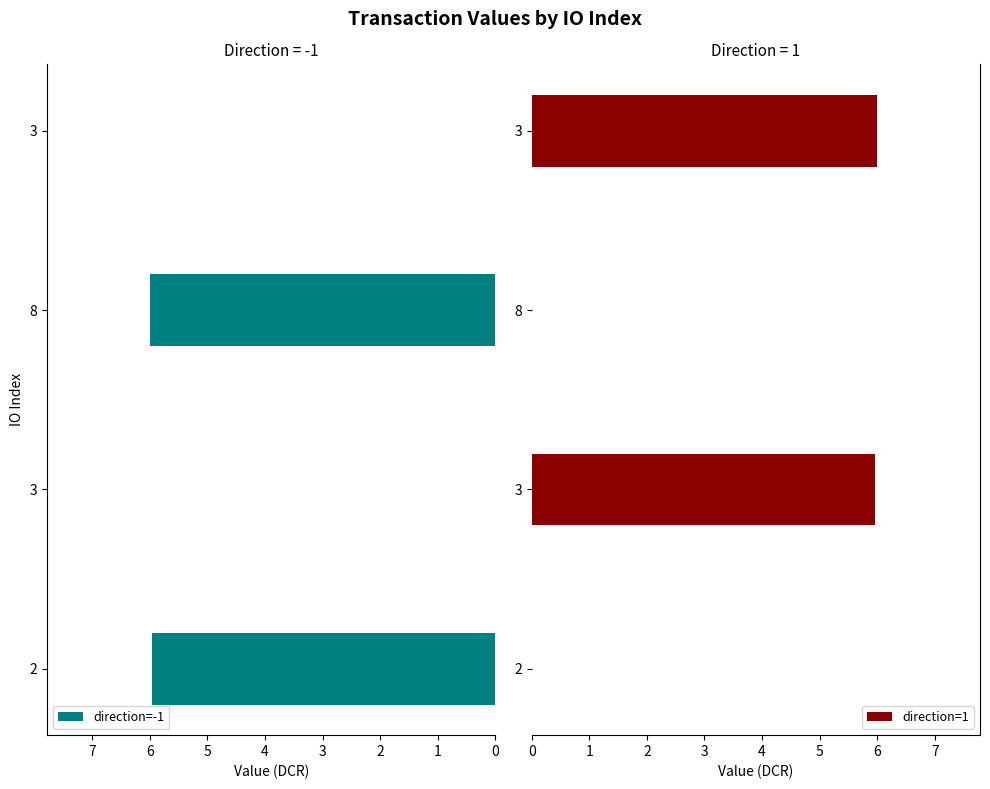

Reading left to right, list all the values displayed in this chart.

direction=-1: 6.0	0.0	6.0	0.0
direction=1: 0.0	6.0	0.0	6.0